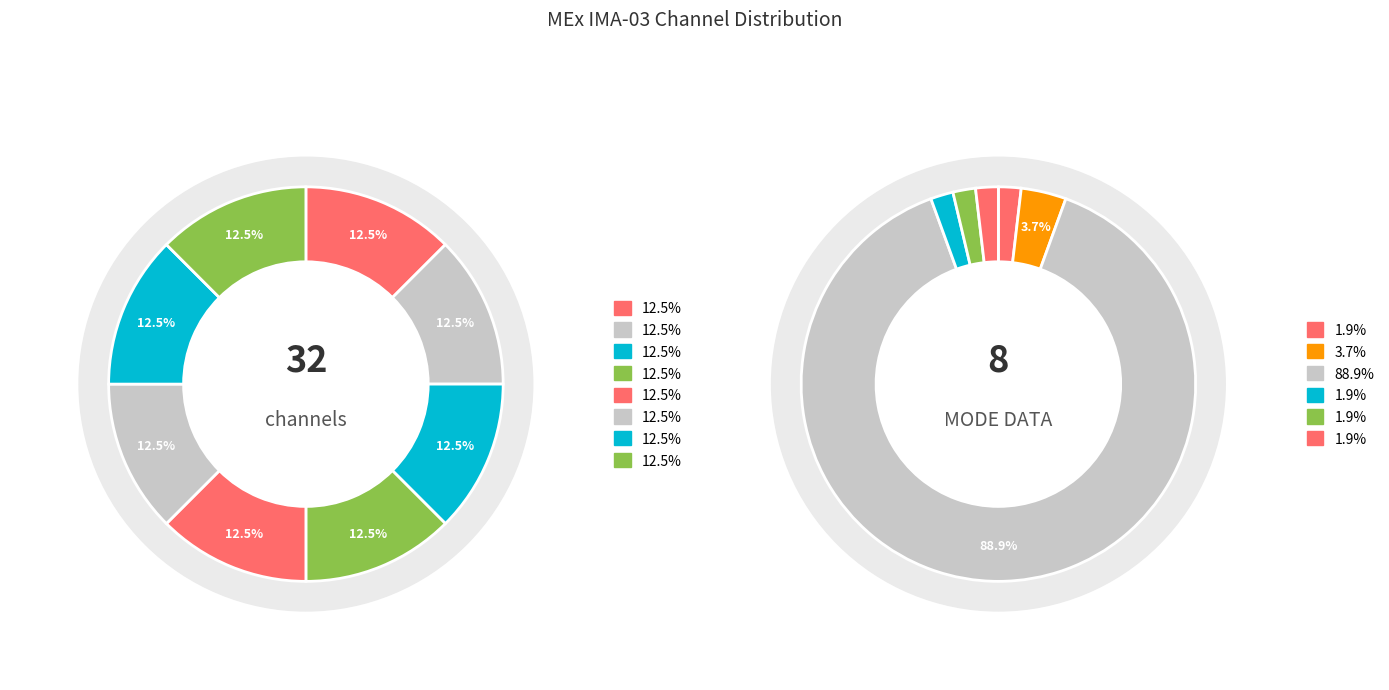

Do MEx IMA-03 Mass Channel 0 and Solar Wind Start Index together represent more than half of the pie?

No